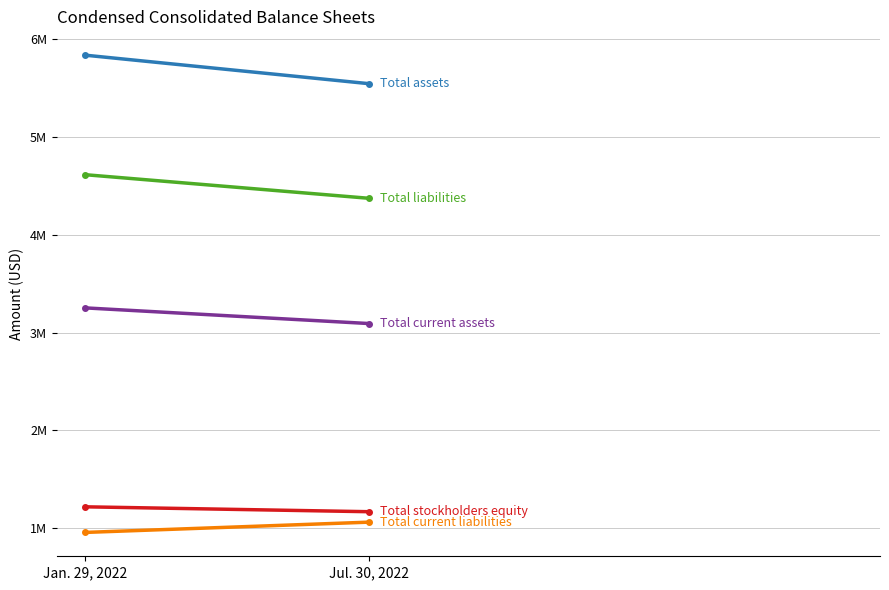

Reading right to left, transcribe all the data shown in this chart.

Total assets: 5540470	5831447
Total liabilities: 4370193	4611203
Total stockholders equity: 1170277	1220244
Total current assets: 3091442	3251318
Total current liabilities: 1063758	958903